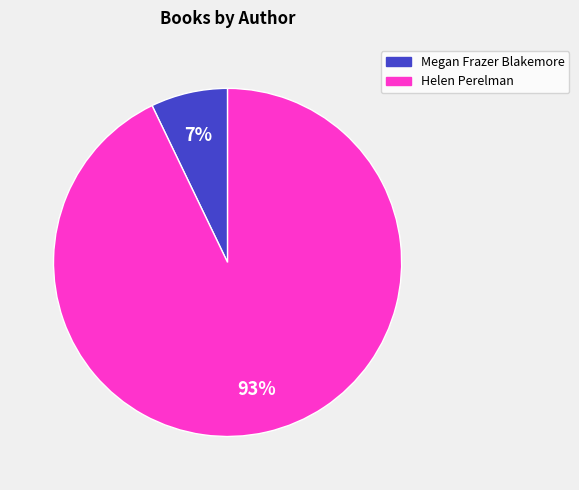

The Megan Frazer Blakemore slice represents 1% of the pie. True or false?

False